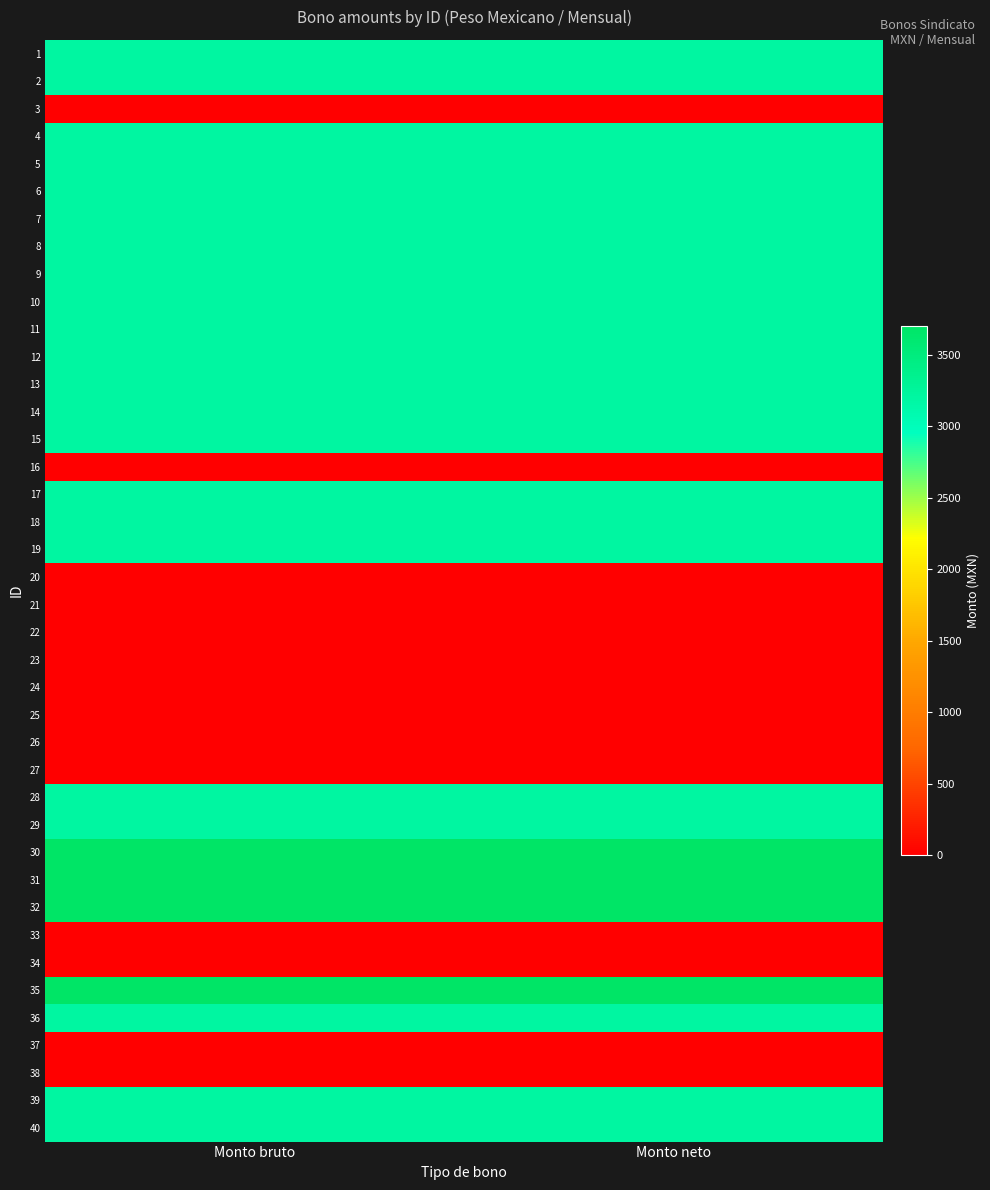

List the series in order of their peak value, highest first.

30, 31, 32, 35, 1, 2, 4, 5, 6, 7, 8, 9, 10, 11, 12, 13, 14, 15, 17, 18, 19, 28, 29, 36, 39, 40, 3, 16, 20, 21, 22, 23, 24, 25, 26, 27, 33, 34, 37, 38